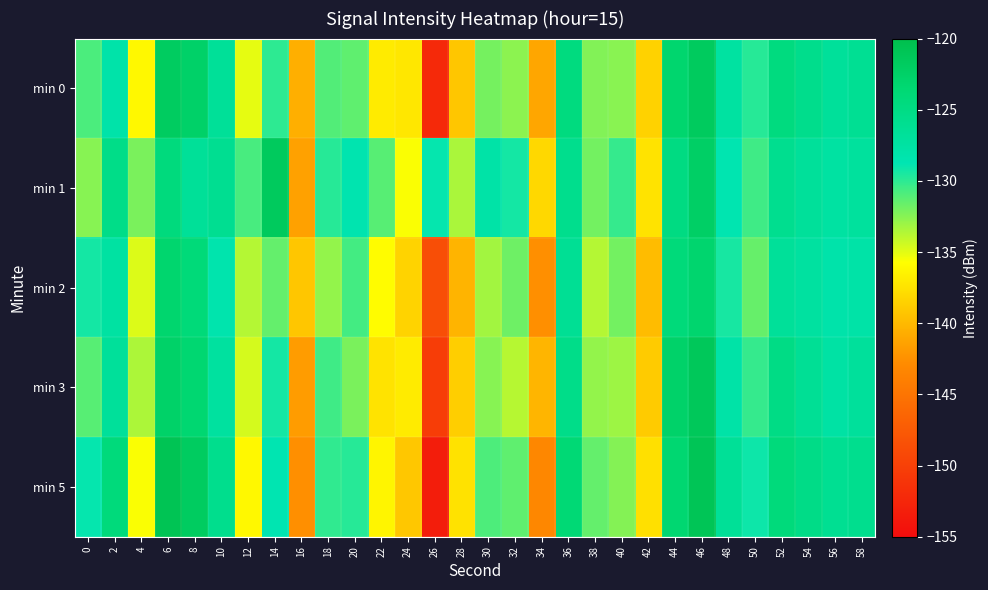

Reading left to right, transcribe all the data shown in this chart.

min 0: 0=-130.9	2=-128.0	4=-136.2	6=-121.9	8=-122.5	10=-126.7	12=-135.1	14=-130.0	16=-140.6	18=-131.0	20=-131.4	22=-136.9	24=-137.2	26=-152.2	28=-139.2	30=-132.0	32=-132.6	34=-141.2	36=-124.6	38=-132.4	40=-132.6	42=-138.5	44=-123.2	46=-121.7	48=-127.3	50=-129.8	52=-124.6	54=-125.6	56=-126.8	58=-126.2
min 1: 0=-132.5	2=-125.3	4=-132.2	6=-124.4	8=-126.7	10=-126.0	12=-130.8	14=-121.6	16=-141.4	18=-129.8	20=-128.5	22=-131.2	24=-135.6	26=-128.9	28=-133.4	30=-127.8	32=-129.3	34=-138.1	36=-125.7	38=-131.9	40=-130.2	42=-137.4	44=-124.8	46=-122.3	48=-128.6	50=-130.5	52=-125.9	54=-126.8	56=-127.4	58=-127.1
min 2: 0=-129.3	2=-127.5	4=-134.8	6=-123.2	8=-124.1	10=-128.4	12=-133.7	14=-131.5	16=-139.2	18=-132.8	20=-130.6	22=-135.9	24=-138.4	26=-148.7	28=-140.3	30=-133.2	32=-131.8	34=-142.5	36=-126.3	38=-133.7	40=-131.9	42=-139.8	44=-124.2	46=-123.1	48=-129.4	50=-131.6	52=-126.7	54=-127.3	56=-128.1	58=-127.8
min 3: 0=-131.2	2=-126.8	4=-133.5	6=-122.6	8=-123.4	10=-127.2	12=-134.6	14=-129.3	16=-141.8	18=-130.5	20=-132.1	22=-137.4	24=-136.9	26=-150.3	28=-138.7	30=-132.5	32=-133.8	34=-140.2	36=-125.4	38=-132.8	40=-133.1	42=-138.9	44=-122.7	46=-121.3	48=-127.8	50=-130.2	52=-125.1	54=-126.4	56=-127.6	58=-126.9
min 5: 0=-128.9	2=-124.3	4=-135.6	6=-120.8	8=-121.9	10=-125.7	12=-136.2	14=-128.7	16=-142.5	18=-130.1	20=-129.8	22=-136.3	24=-139.1	26=-153.4	28=-137.5	30=-130.9	32=-131.4	34=-143.2	36=-123.8	38=-131.5	40=-132.4	42=-137.6	44=-123.4	46=-120.9	48=-126.5	50=-129.1	52=-124.3	54=-125.2	56=-126.1	58=-125.8